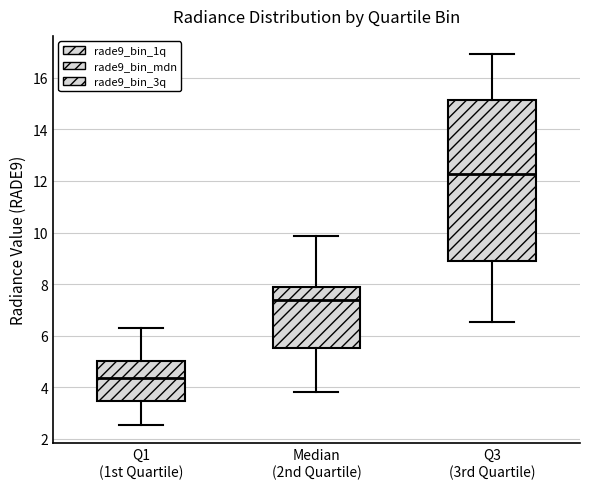

Where does the median line of the box for Median (2nd Quartile) sit on the y-axis? The values are not printed on the chart, so give them approximately, as read against the axis.

7.4